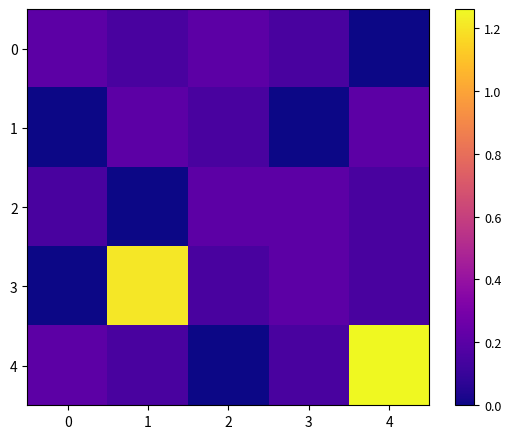

Which has a higher value, 3 or 4?

3